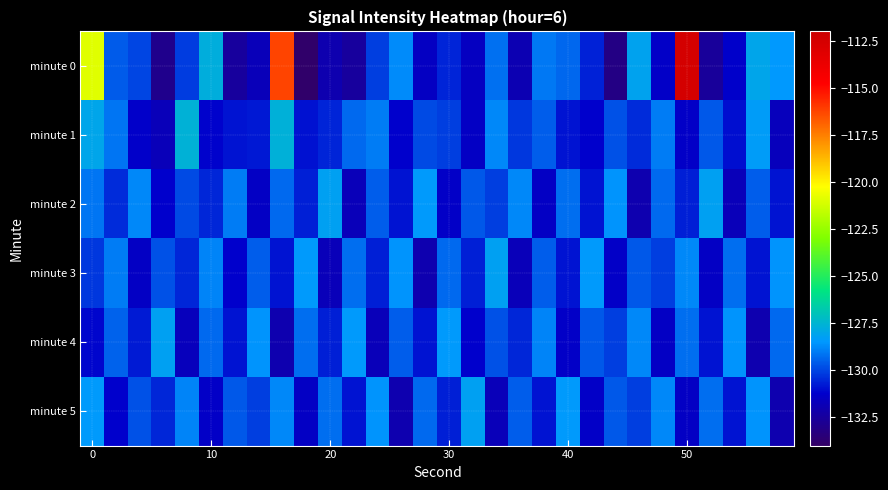

Which series has the largest total across all categories?

minute 0